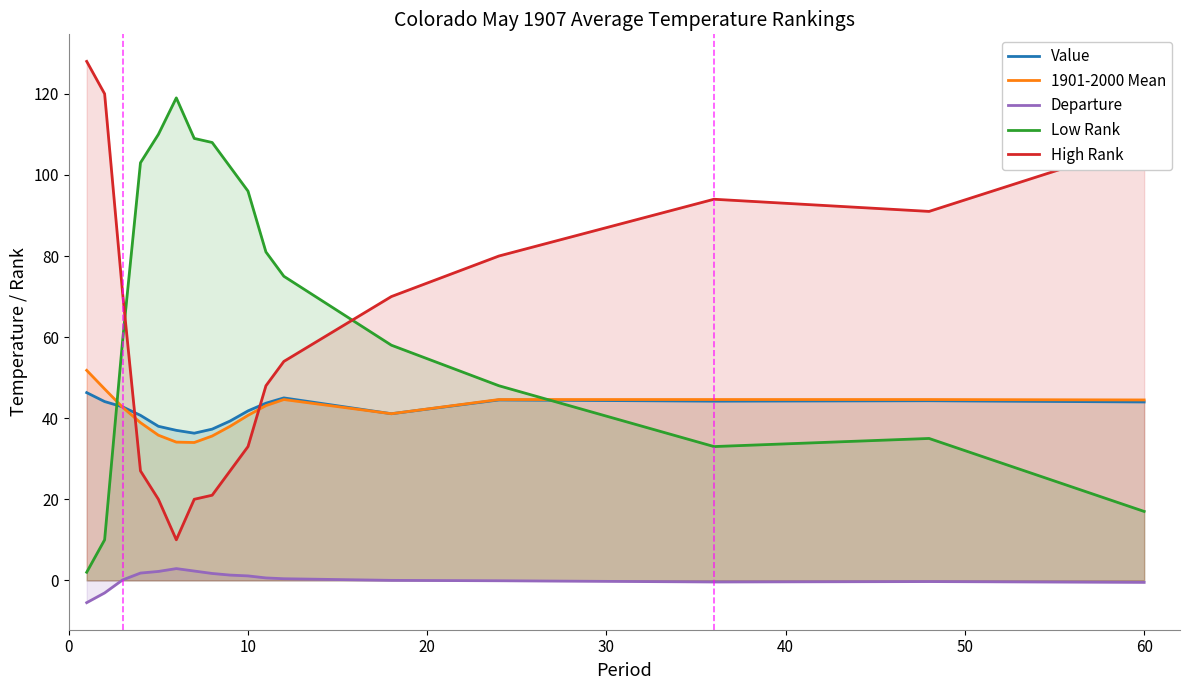

True or false: Departure and High Rank intersect in this chart.

False